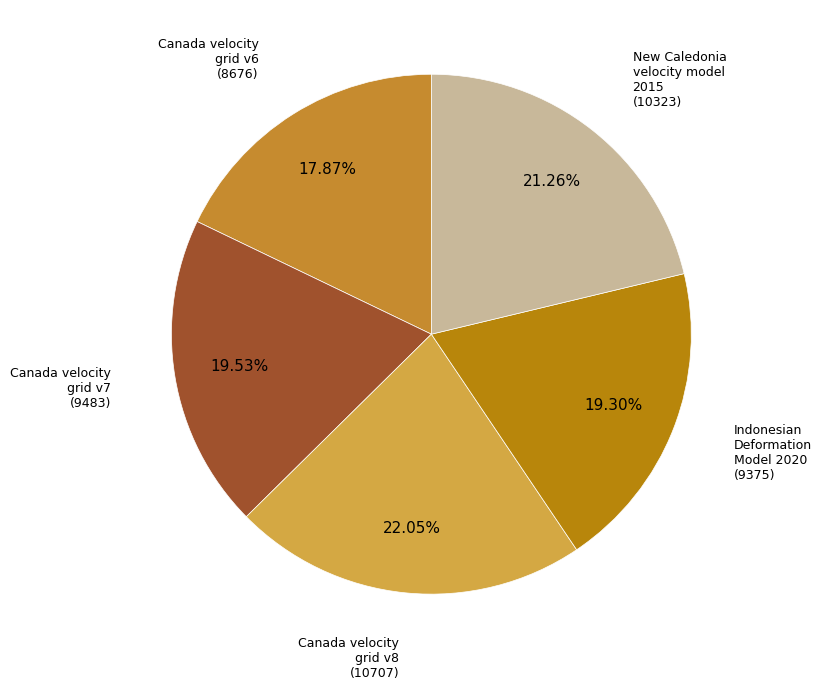

What is the largest slice in the pie chart?

Canada velocity grid v8